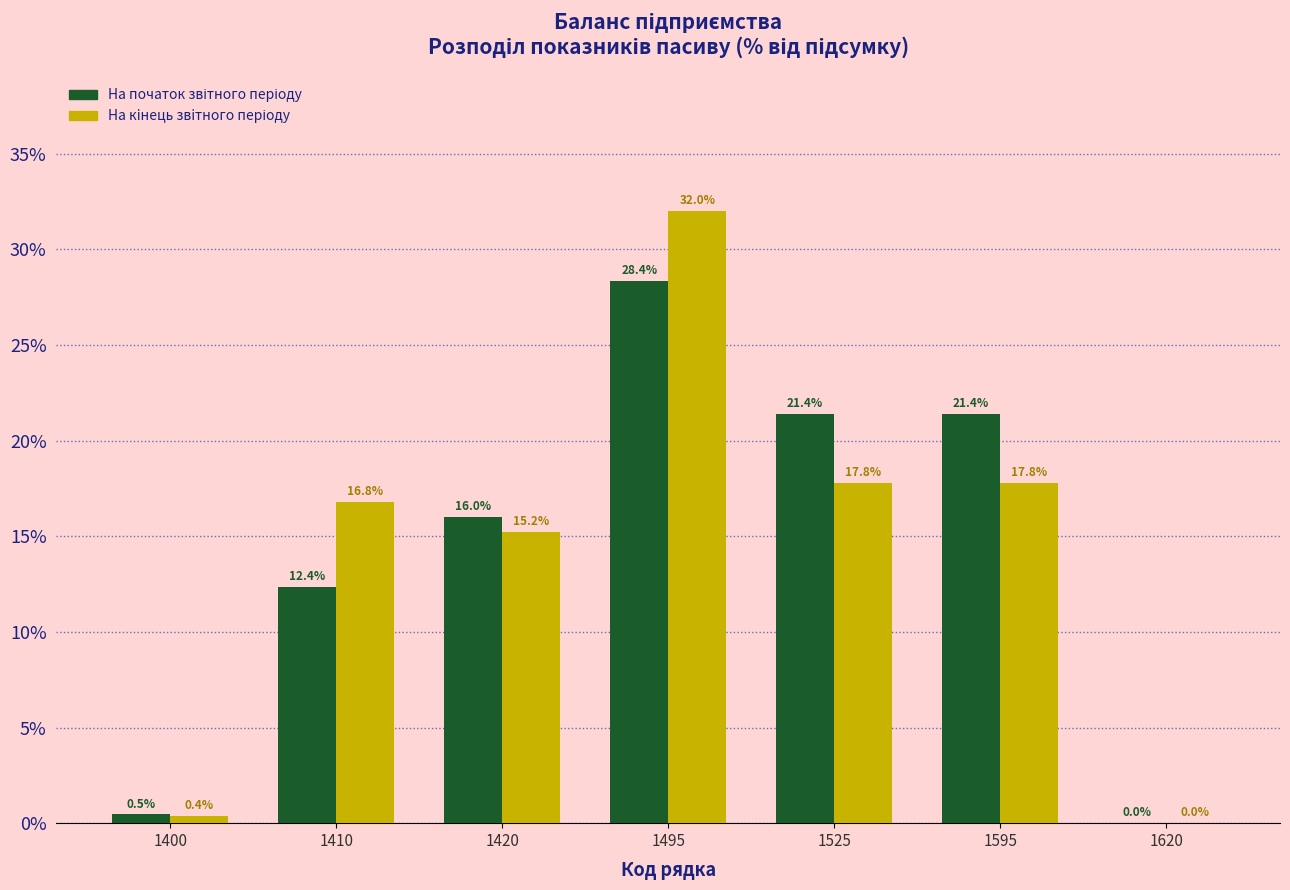

At which category does the chart reach its peak across all series?

1495